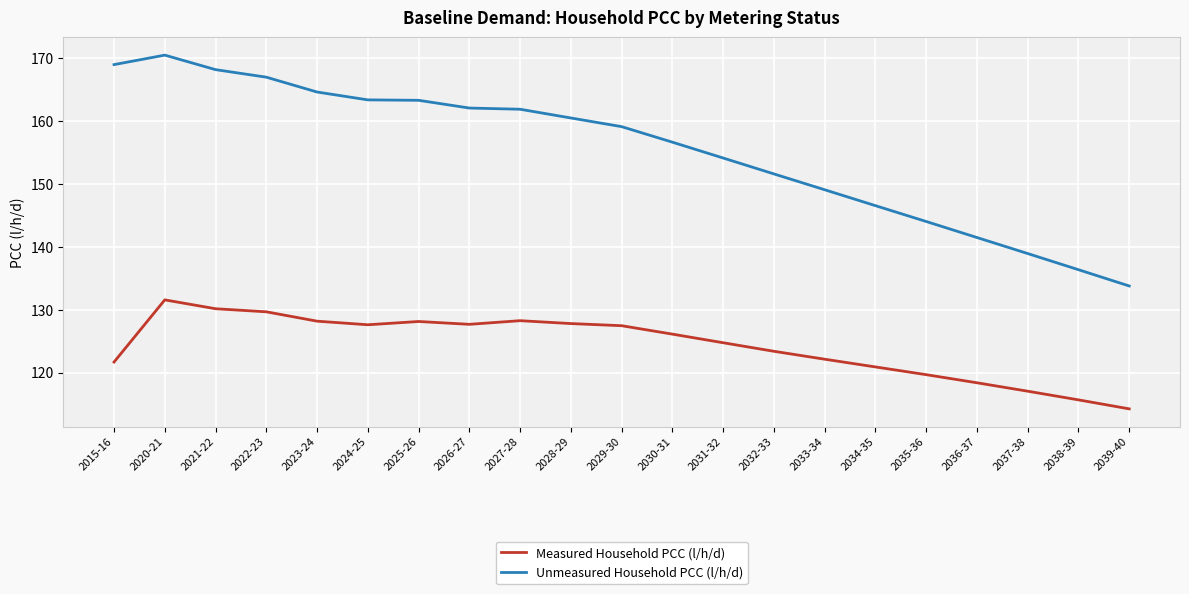

Is this an area chart (filled region under the line)?

No